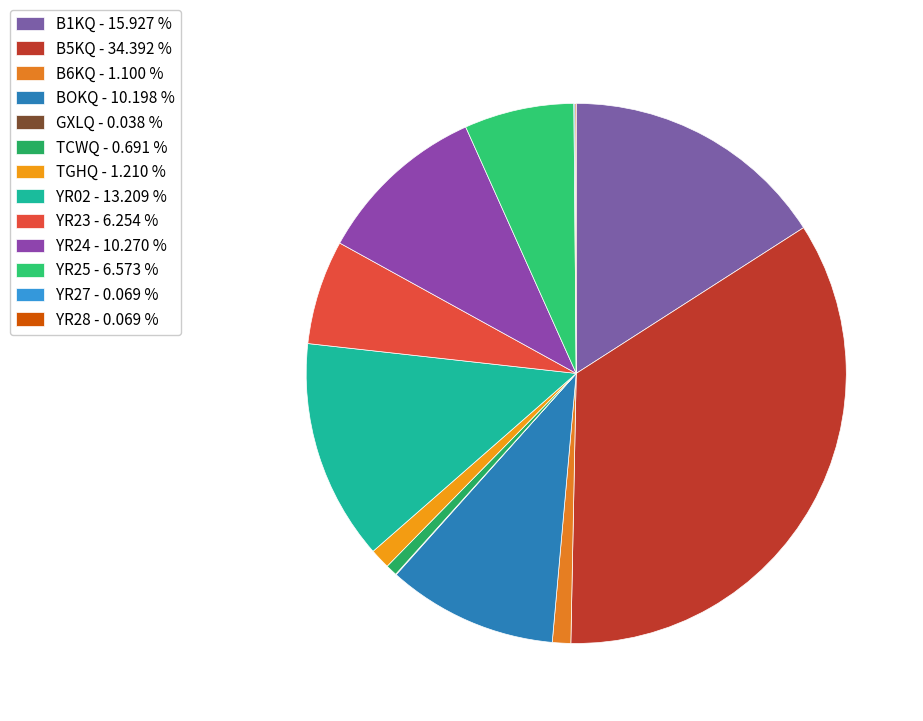

What percentage is the BOKQ slice, to the nearest percent?

10%